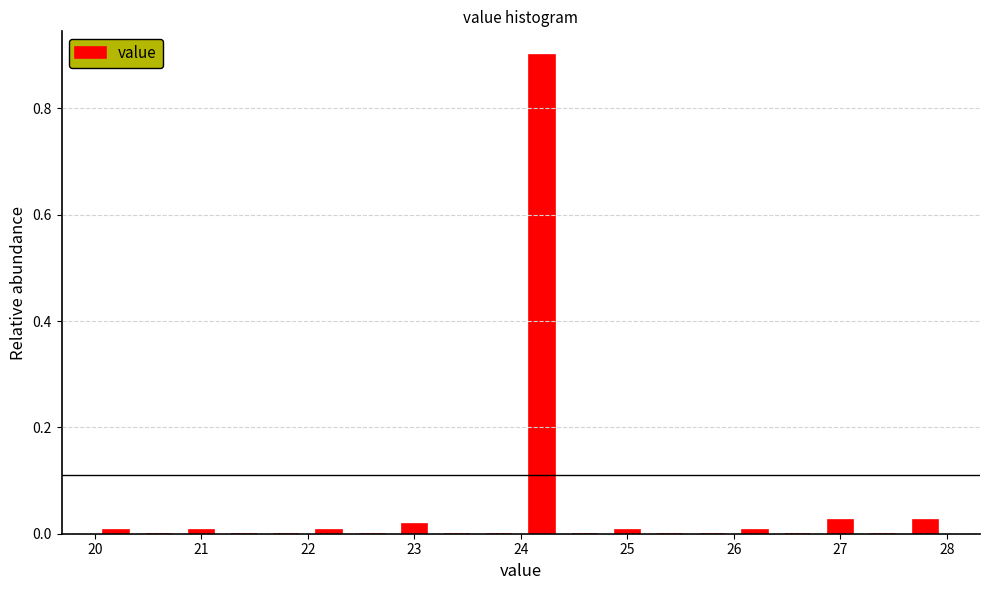

Reading left to right, transcribe this chart: for each bar, give the range it covers on the x-axis and its height. The values are not printed on the chart, so give them approximately, as read against the axis.

20.0 to 20.4: under 0.02
20.4 to 20.8: 0
20.8 to 21.2: under 0.02
21.2 to 21.6: 0
21.6 to 22.0: 0
22.0 to 22.4: under 0.02
22.4 to 22.8: 0
22.8 to 23.2: under 0.02
23.2 to 23.6: 0
23.6 to 24.0: 0
24.0 to 24.4: 0.90
24.4 to 24.8: 0
24.8 to 25.2: under 0.02
25.2 to 25.6: 0
25.6 to 26.0: 0
26.0 to 26.4: under 0.02
26.4 to 26.8: 0
26.8 to 27.2: 0.02
27.2 to 27.6: 0
27.6 to 28.0: 0.02